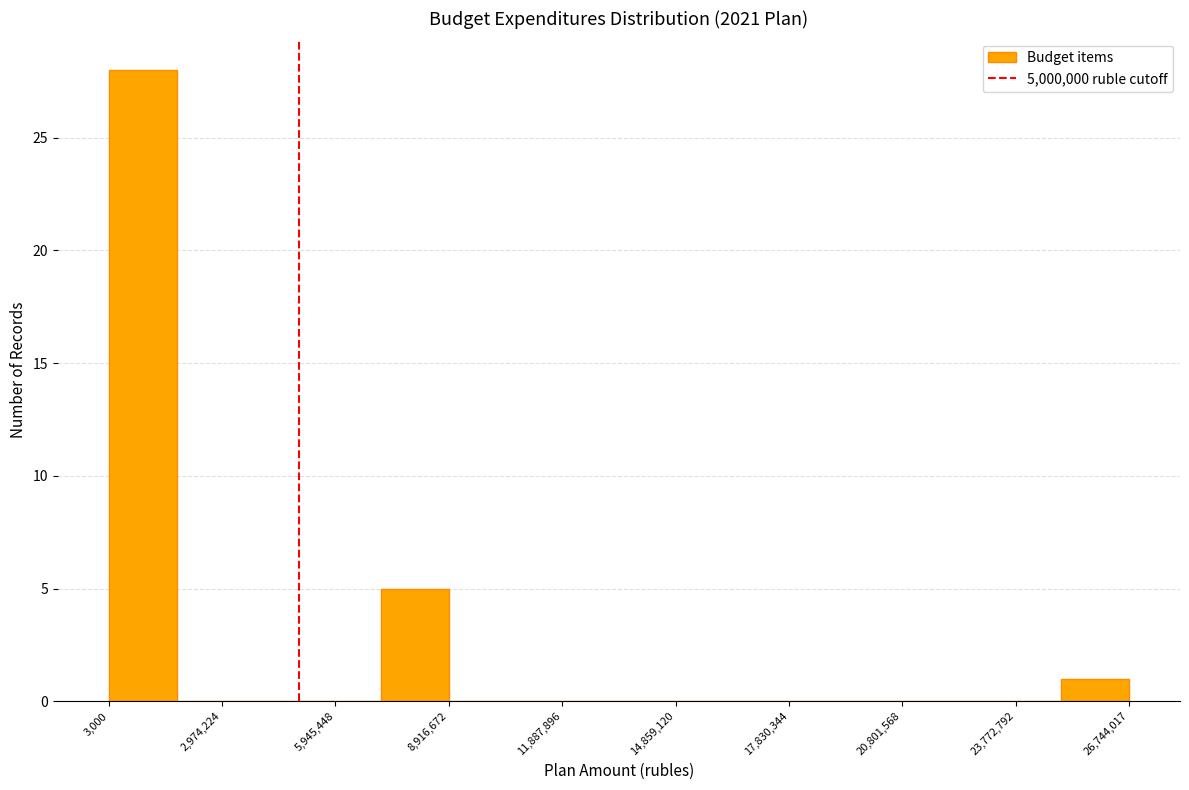

Around what value on the x-axis is the tallest bar? Give the approximate position of its centre, as read against the axis.

1000000